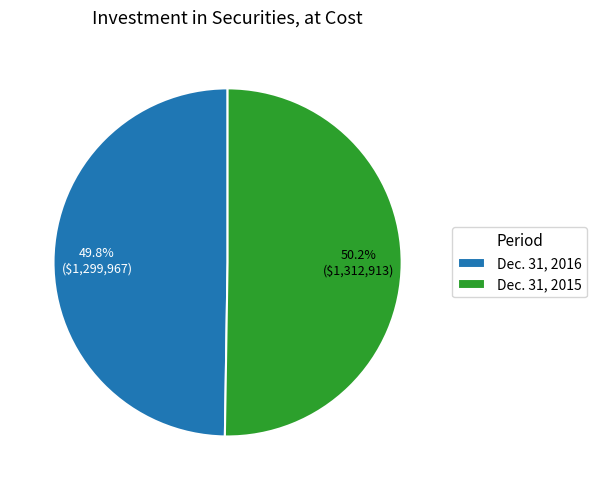

Approximately how many times larger is the value at Dec. 31, 2016 compared to Dec. 31, 2015?

1.0